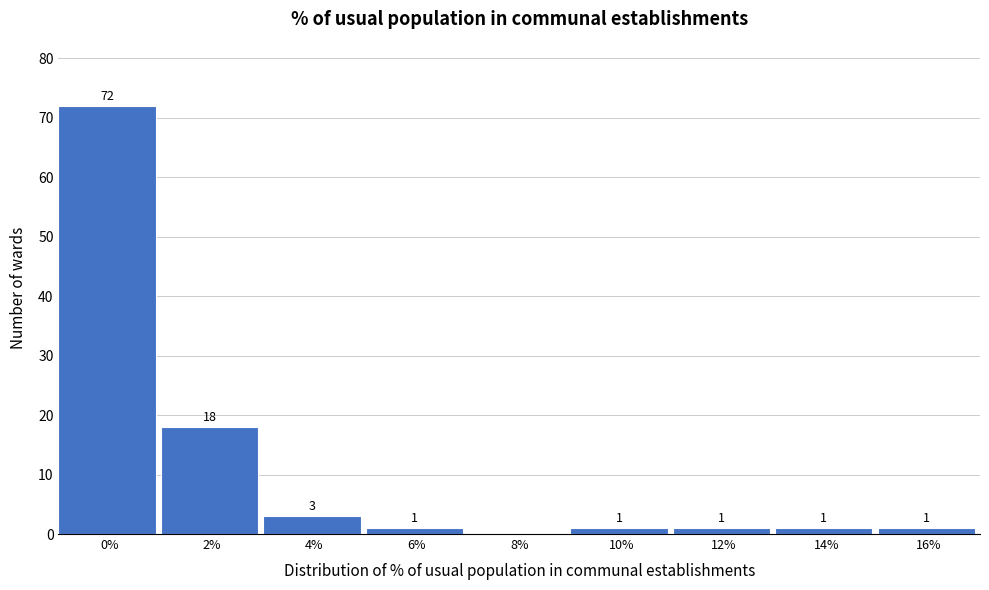

Reading right to left, extract all data points from this chart.

16%=1	14%=1	12%=1	10%=1	8%=0	6%=1	4%=3	2%=18	0%=72